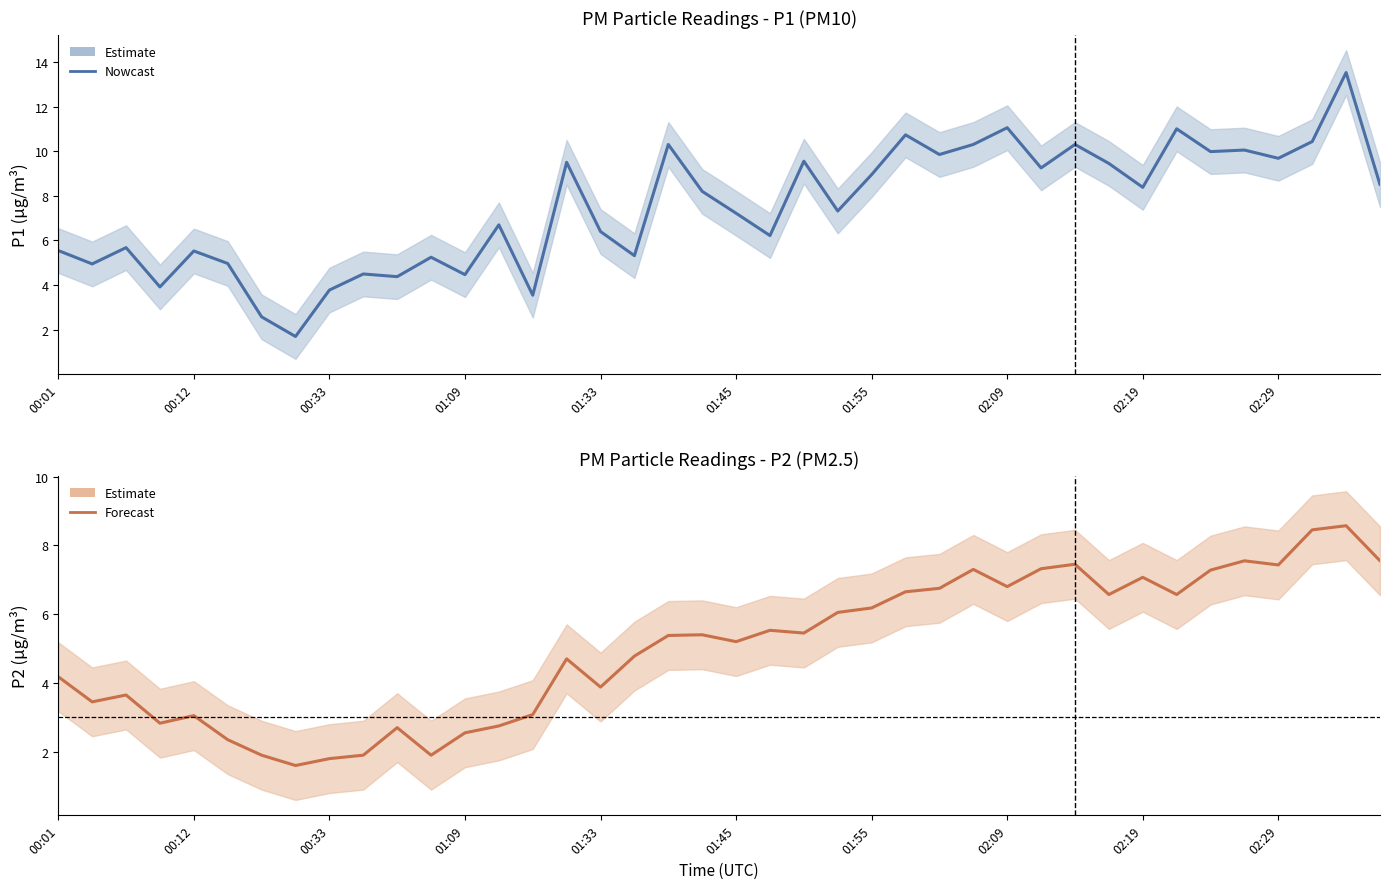

Does the chart display data point markers on the line(s)?

No